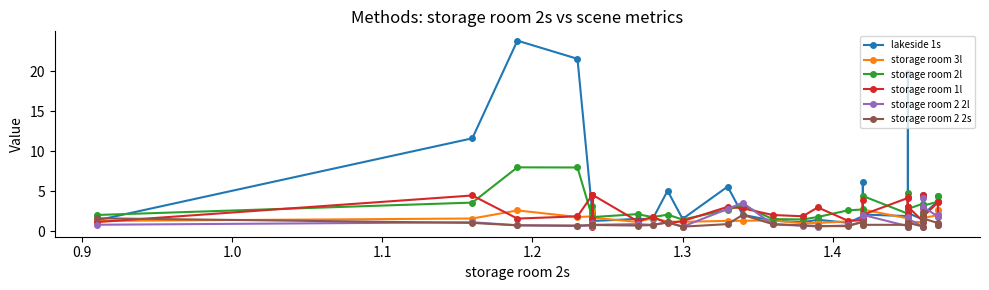

Does the chart have visible grid lines?

No